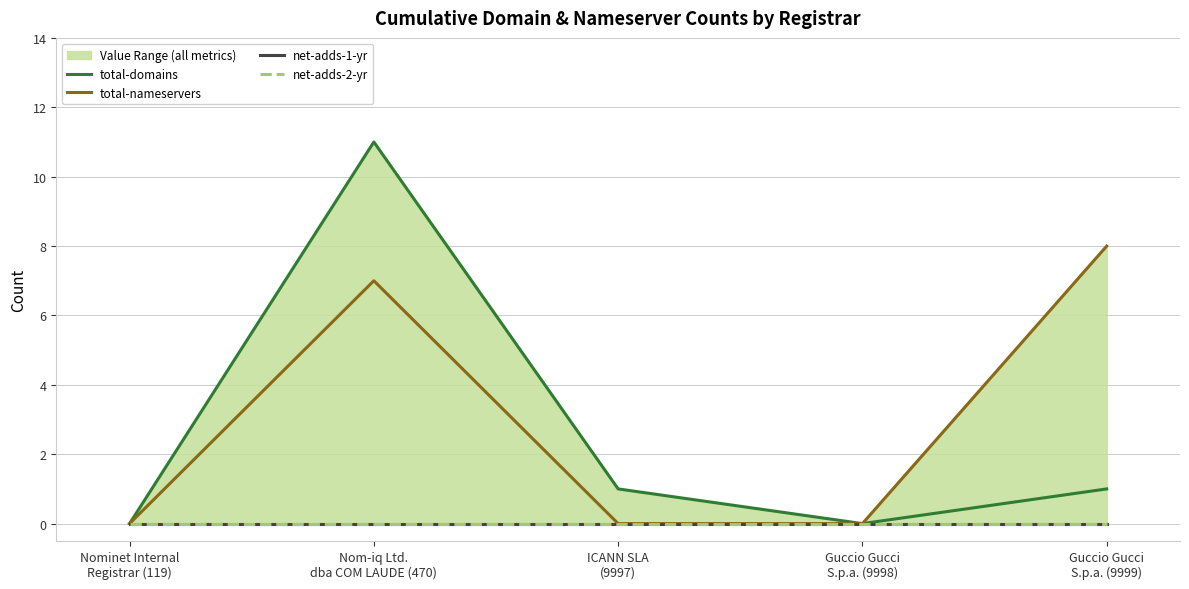

True or false: total-domains and net-adds-2-yr cross at least once.

False